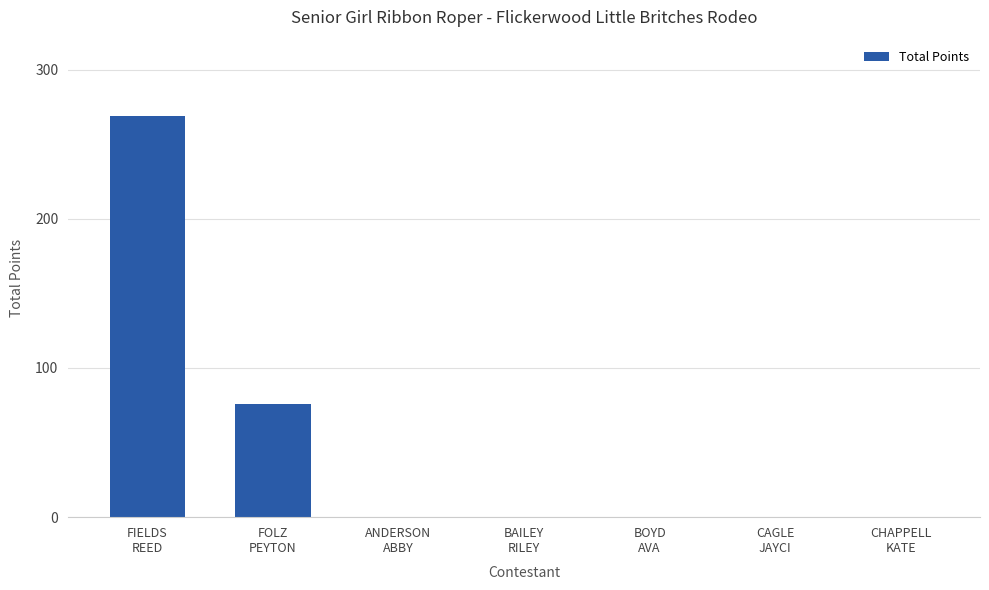

Which label corresponds to the largest value in the chart?

FIELDS
REED